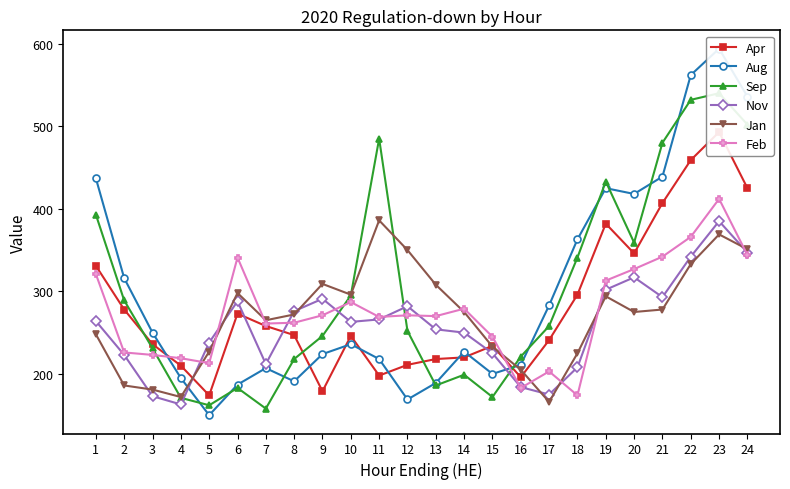

What is the value of the Jan point at the 2nd from the left?

186